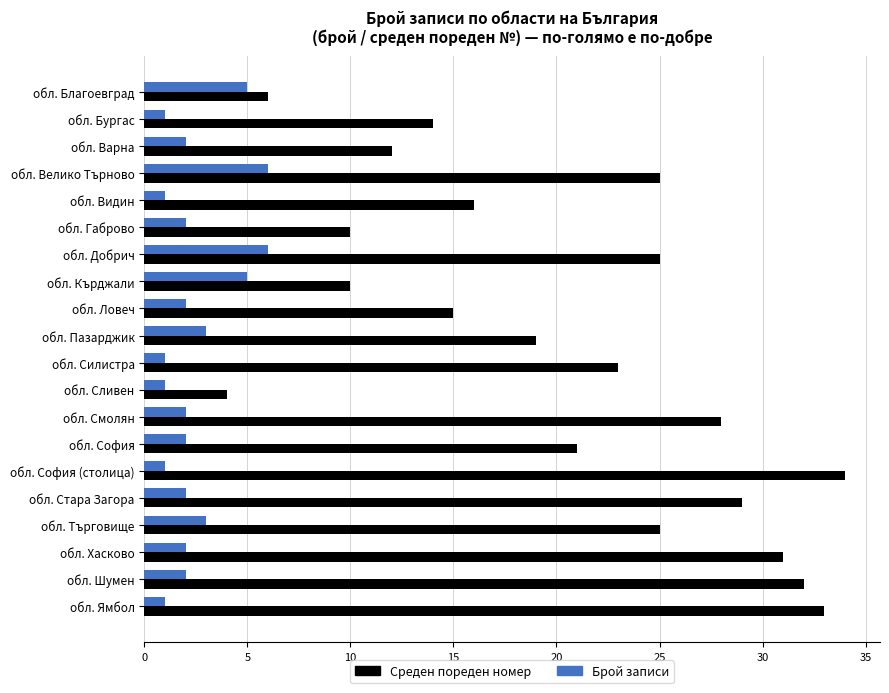

Count the number of data series in this chart.

2